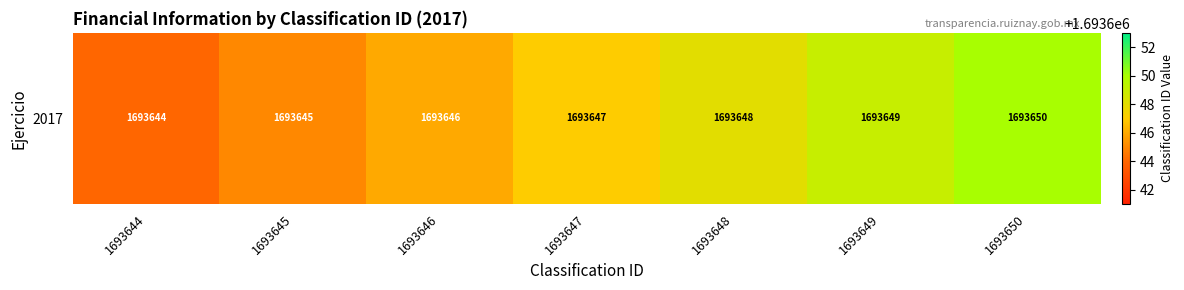

The chart shows a value of 1693645 at 1693645. True or false?

True